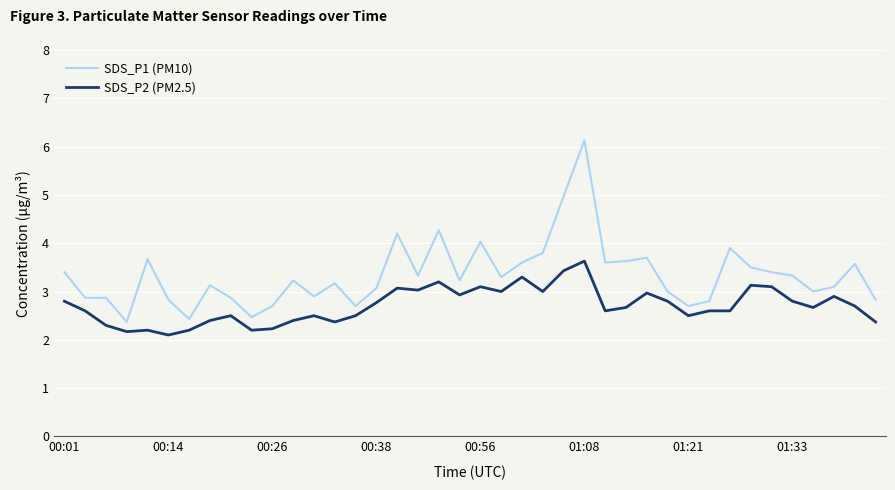

What is the sum of all SDS_P2 (PM2.5) values?

108.3